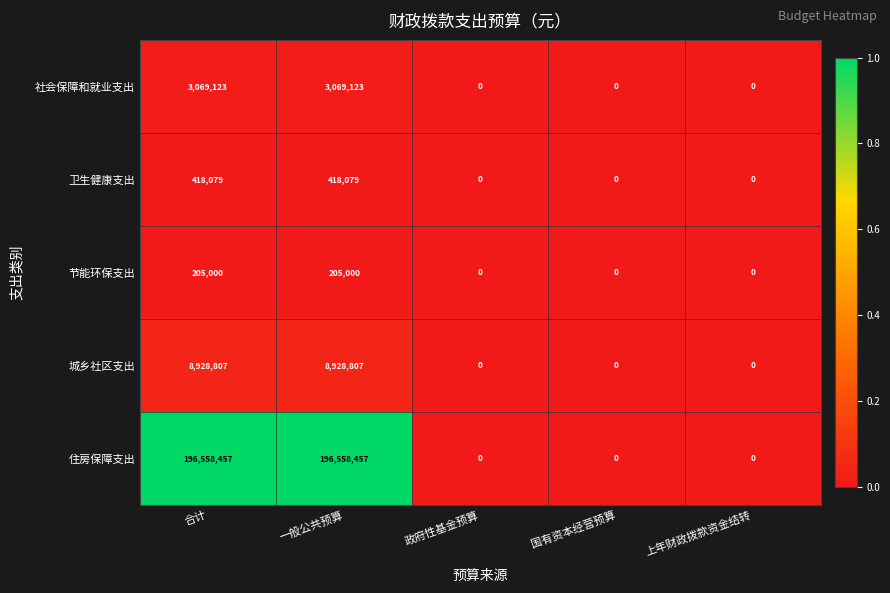

Reading right to left, transcribe all the data shown in this chart.

社会保障和就业支出: 0	0	0	3069123	3069123
卫生健康支出: 0	0	0	418079	418079
节能环保支出: 0	0	0	205000	205000
城乡社区支出: 0	0	0	8928807	8928807
住房保障支出: 0	0	0	196558457	196558457